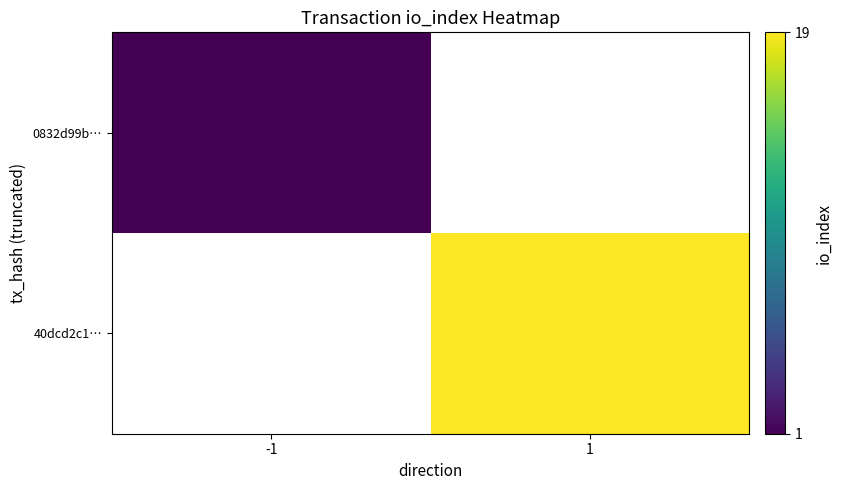

The 40dcd2c1… series shows 25.0 at 1. True or false?

False